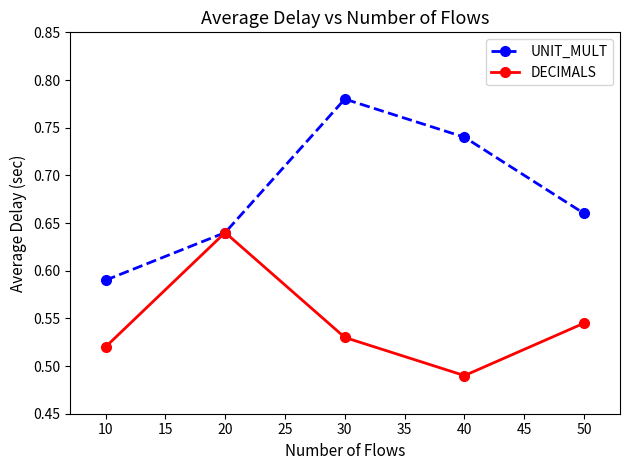

What is the sum of all DECIMALS values?

2.7